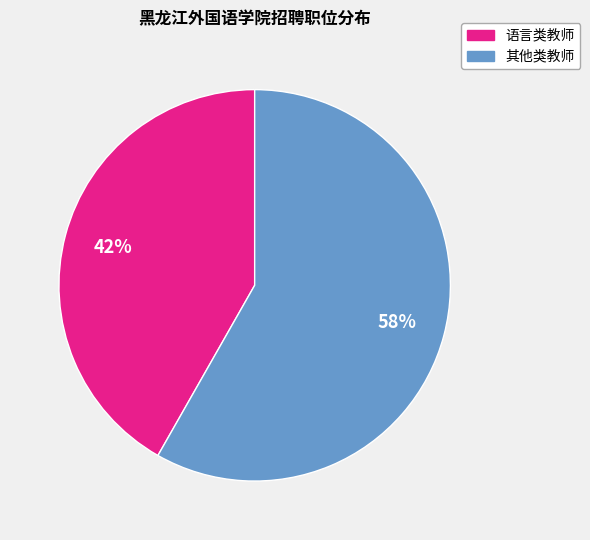

What percentage is the 其他类教师 slice, to the nearest percent?

58%